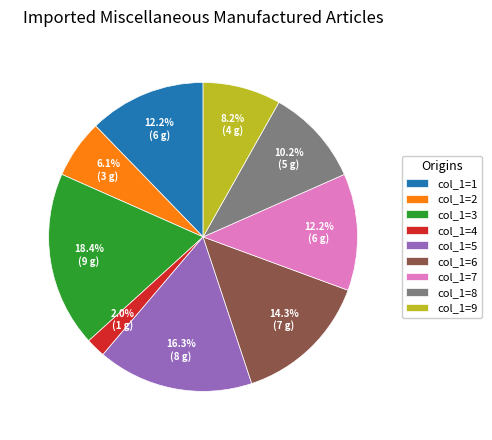

How many slices are in this pie chart?

9